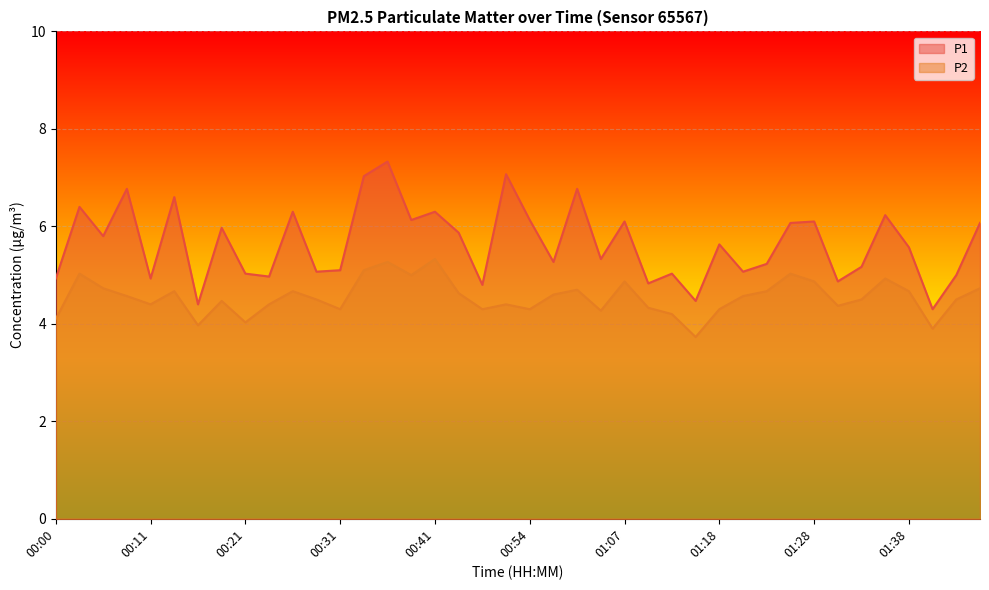

In P1, how many points are lower than both neighbors (excluding endpoints)?

14